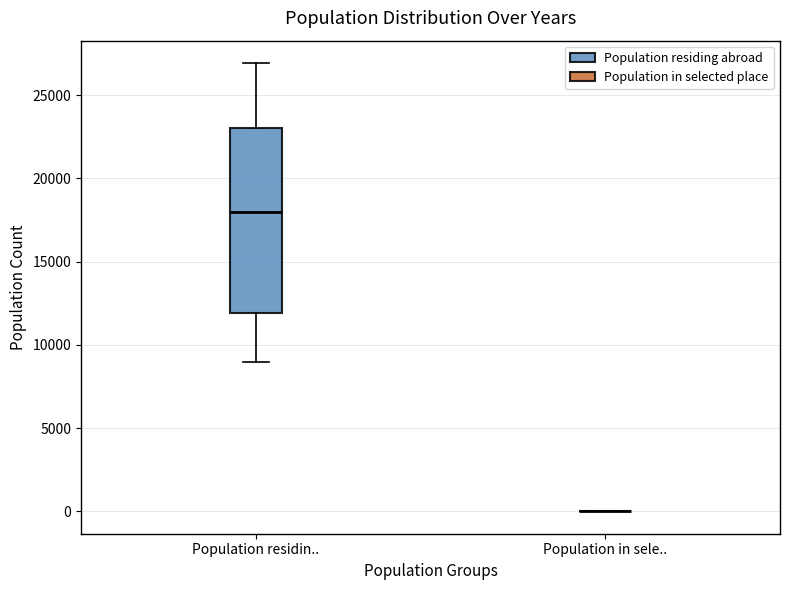

Reading left to right, read every box against the y-axis: the position of its median line, the range the box covers, and the ends of its whiskers. The values are not printed on the chart, so give them approximately, as read against the axis.

Population residin..: median 18000, box 12000 to 23000, whiskers 9000 to 27000
Population in sele..: box collapsed to a line at 0, whiskers 0 to 0